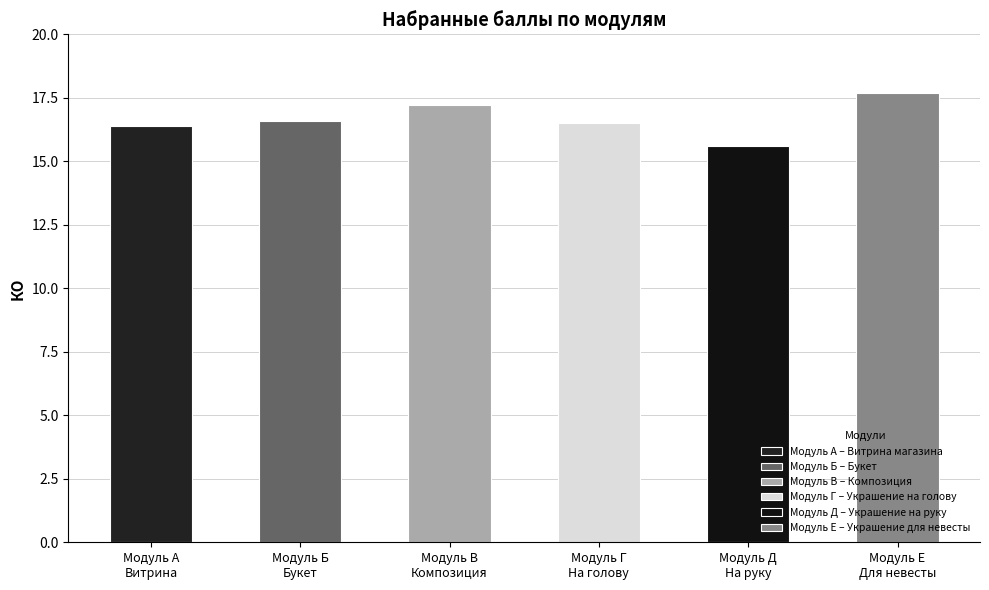

How many data points are above 16?

5